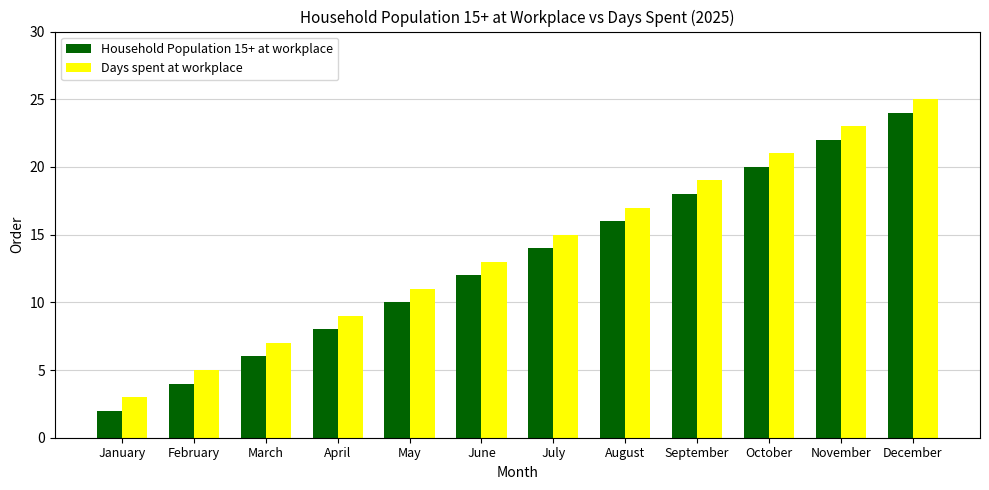

How many distinct data groups are displayed?

2